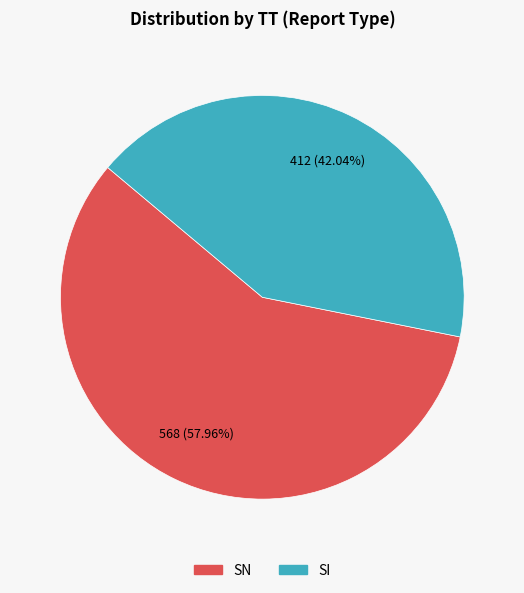

Which has a higher value, SN or SI?

SN